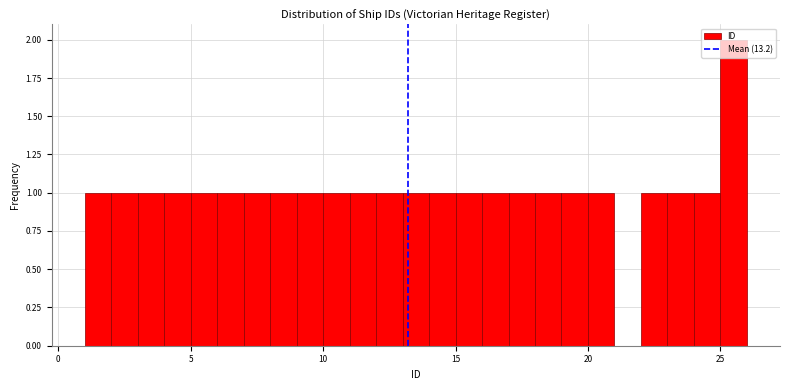

Around what value on the x-axis is the tallest bar? Give the approximate position of its centre, as read against the axis.

25.5